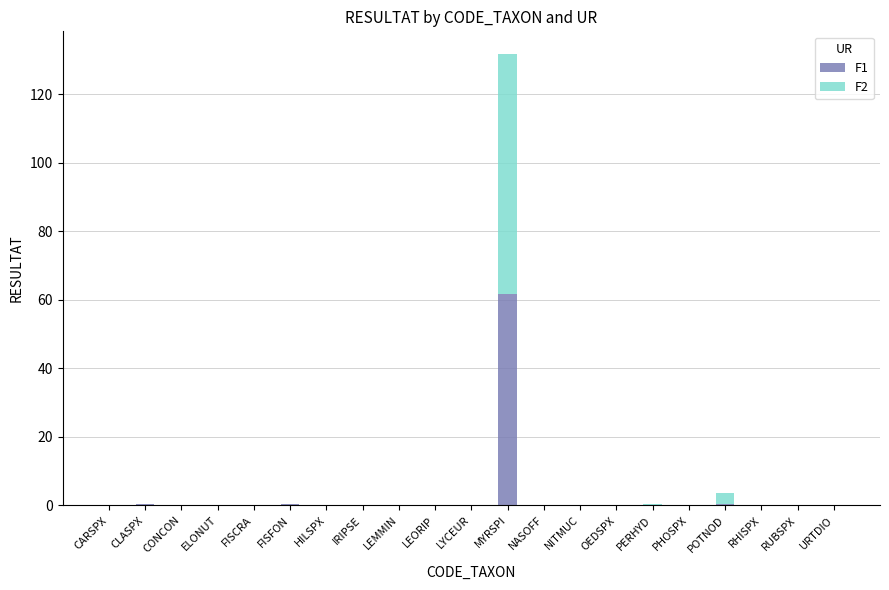

What is the maximum value for F1?

61.7